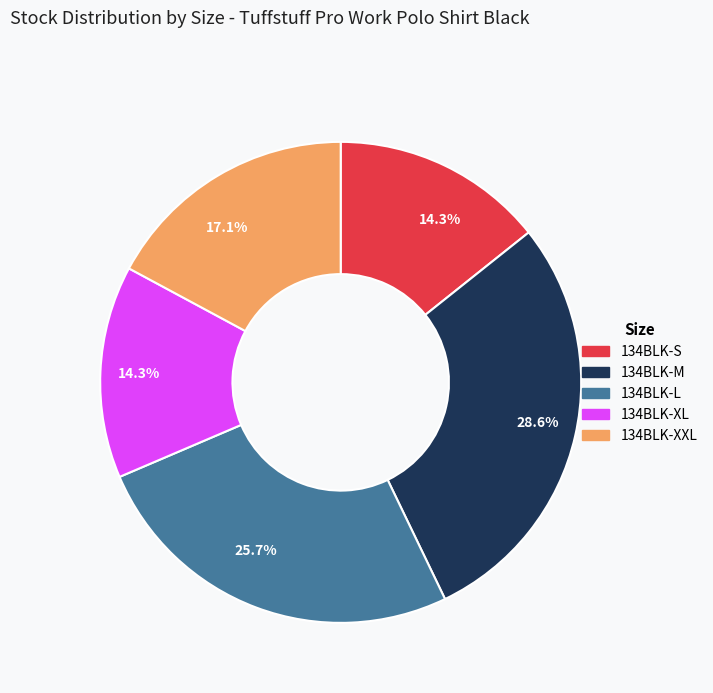

To the nearest percent, what is the average slice percentage?

20%